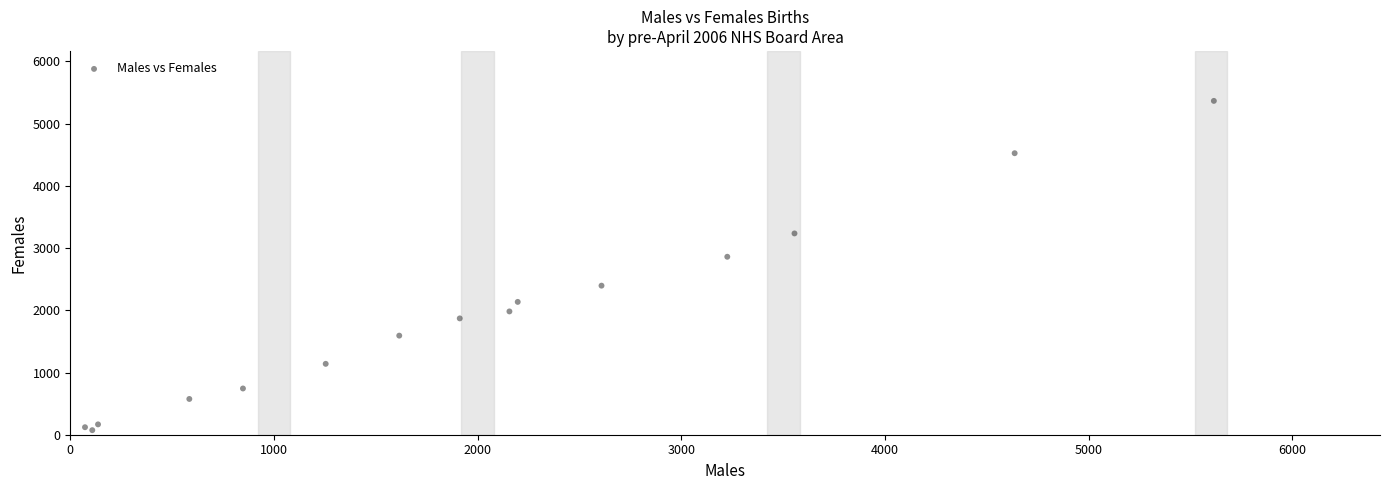

What Y value in the scatter plot is closest to 2719?

2860.4